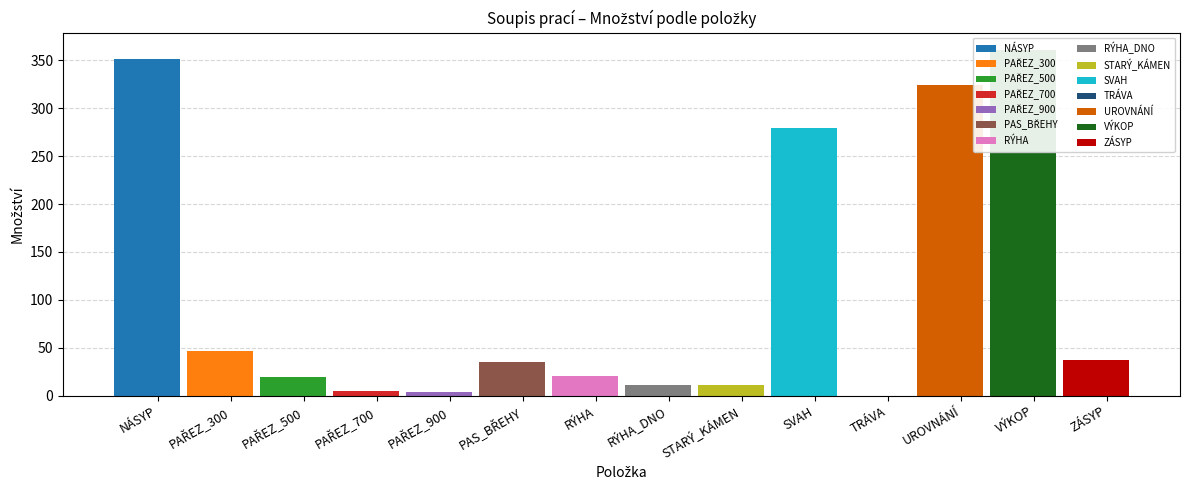

How many positive values are there?

13